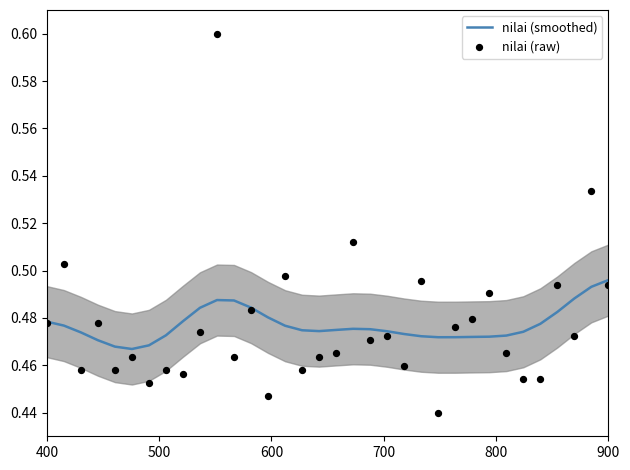

At how many categories does at least one series exceed 0?

34